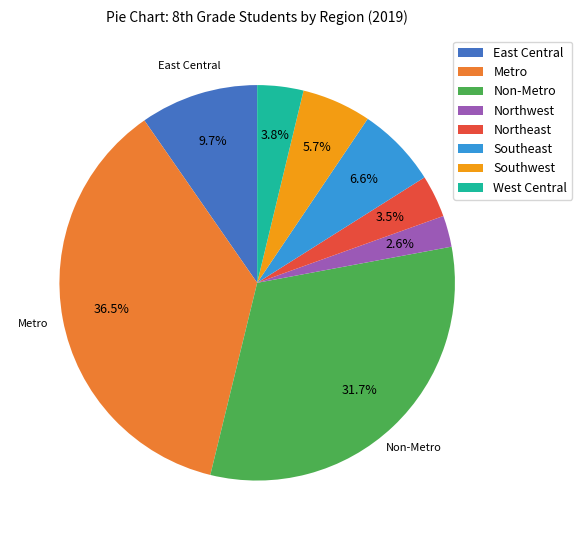

Count the number of slices in the pie.

8